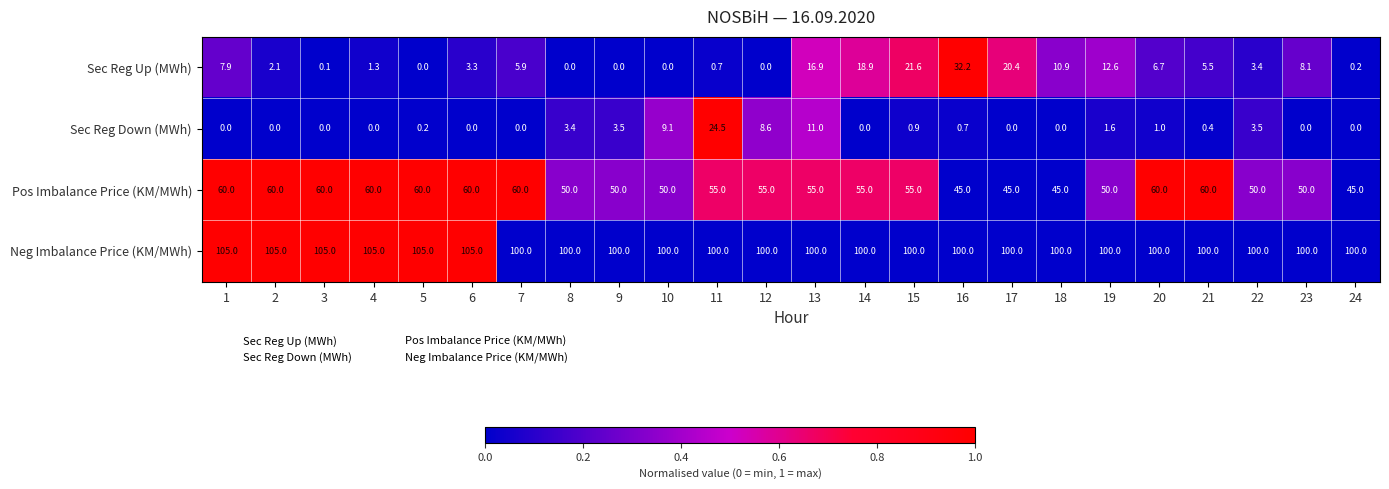

Which series changed the most between 4 and 8?

Pos Imbalance Price (KM/MWh)